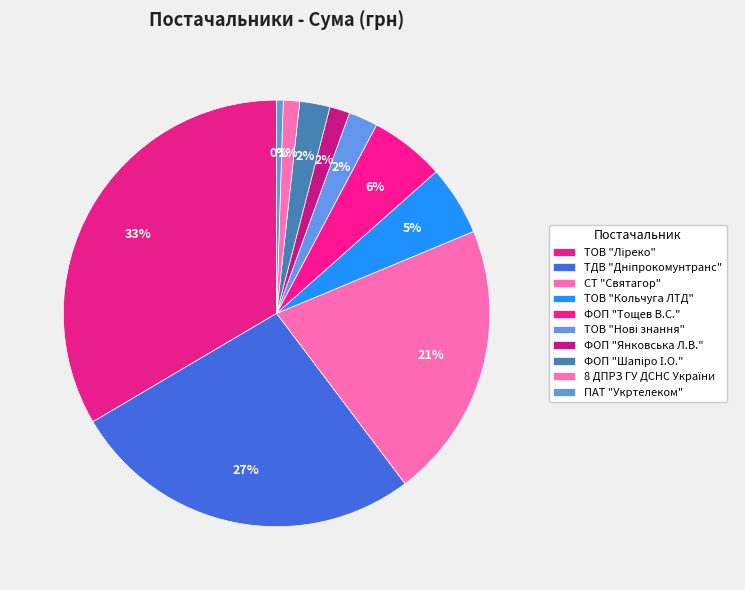

How many segments does this pie chart have?

10